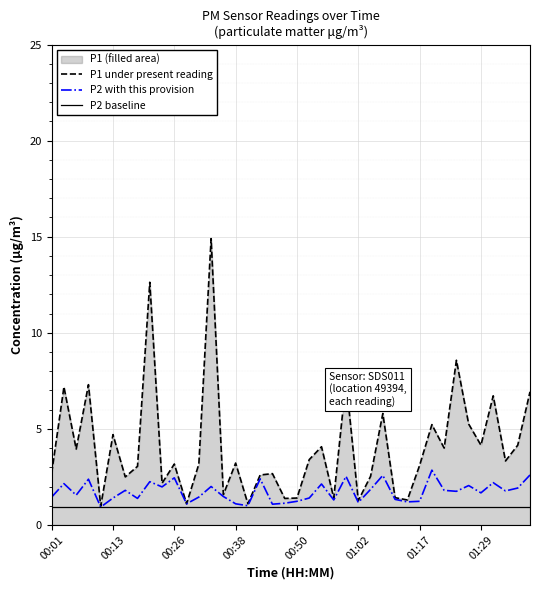

Which series has the largest total across all categories?

P1 under present reading